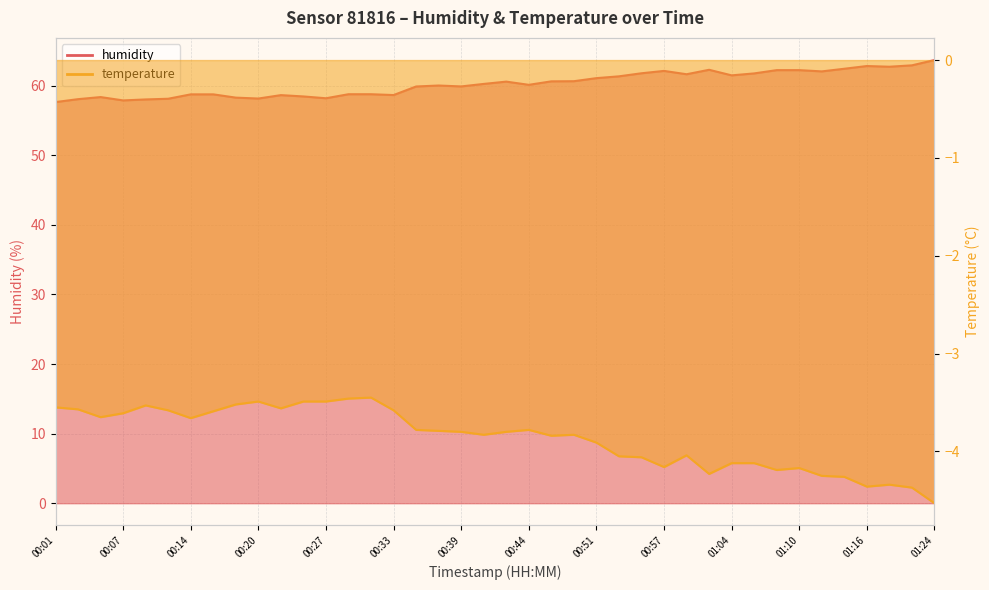

Which series has the largest total across all categories?

humidity